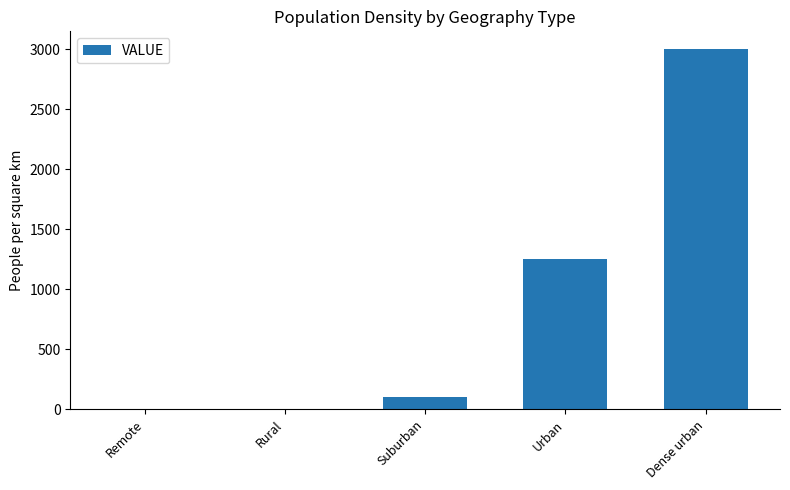

What is the change in value from Remote to Rural?

+0.2